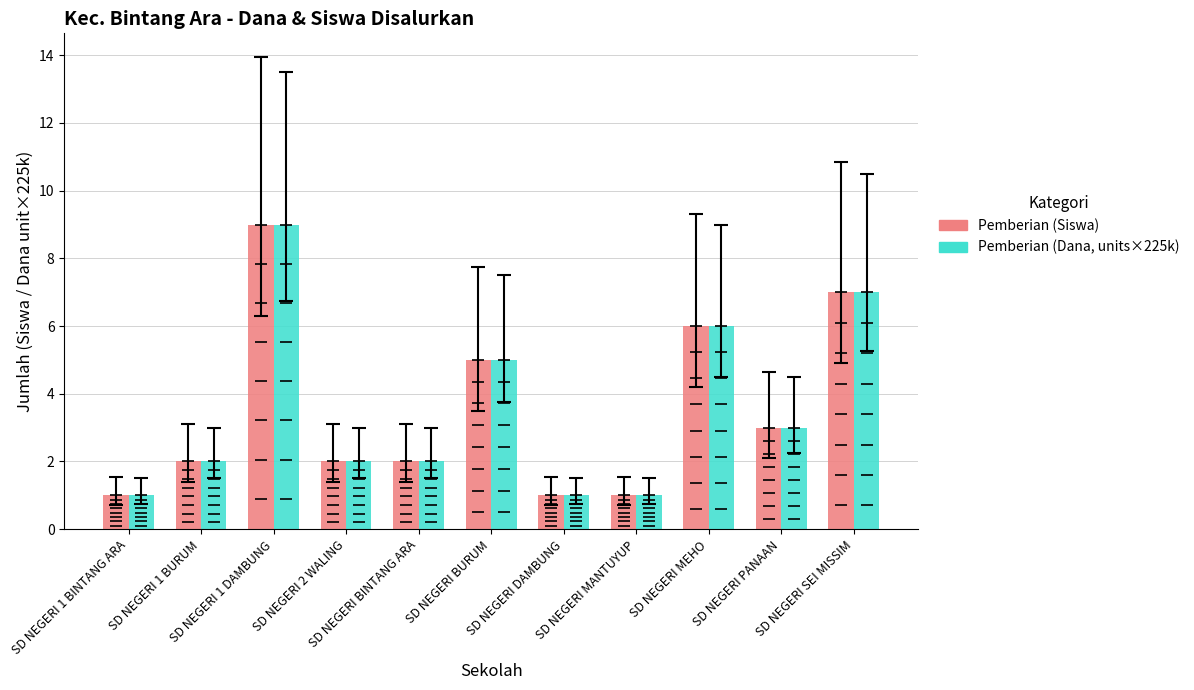

At which category is the sum across all series the highest?

SD NEGERI 1 DAMBUNG